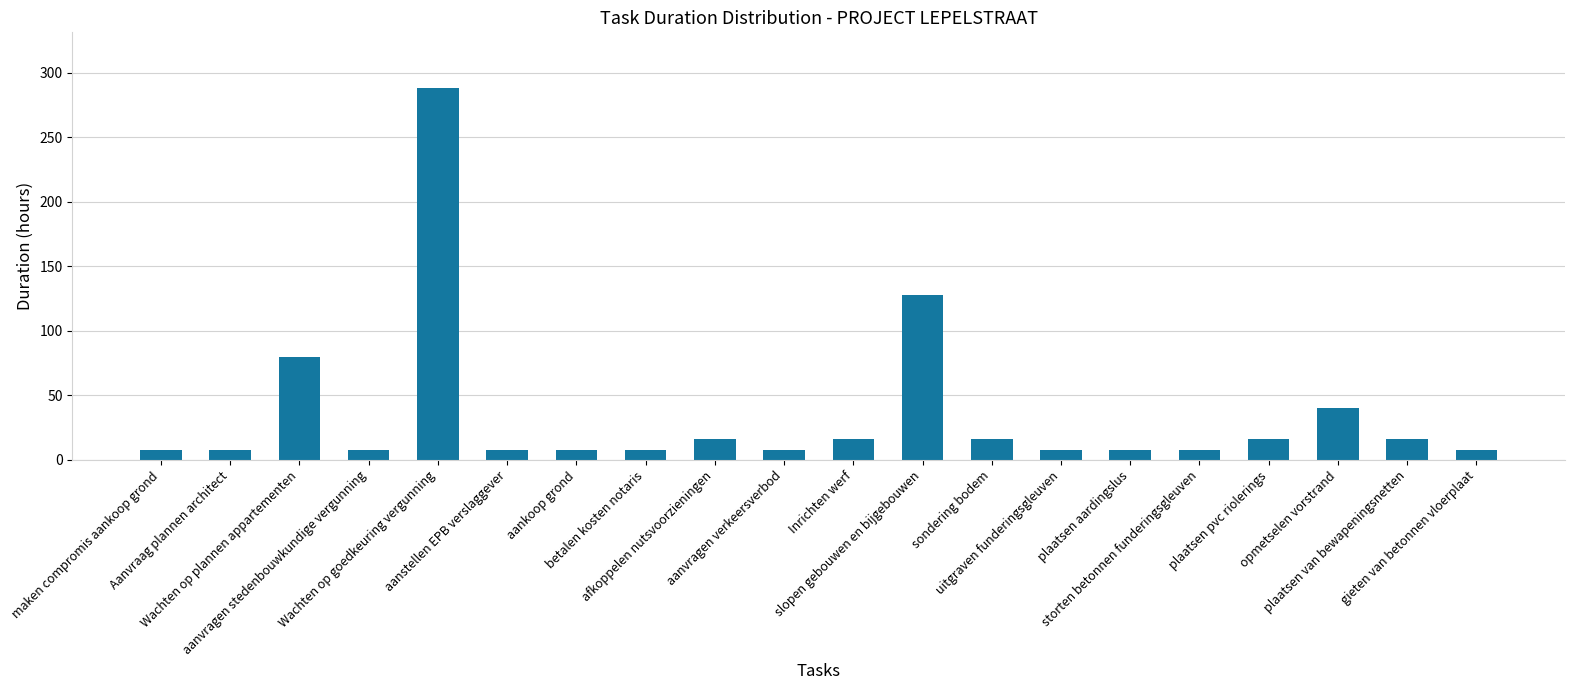

What value does the data have at gieten van betonnen vloerplaat, to the nearest 5?

10